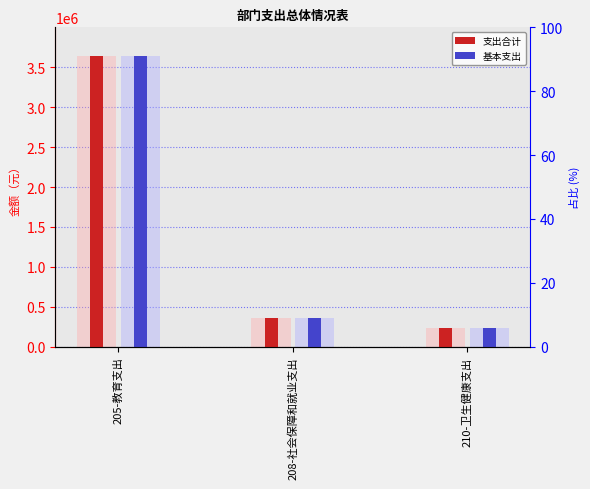

Reading left to right, transcribe all the data shown in this chart.

支出合计: 3635124.6	363837.8	240486.3
基本支出: 3635124.6	363837.8	240486.3